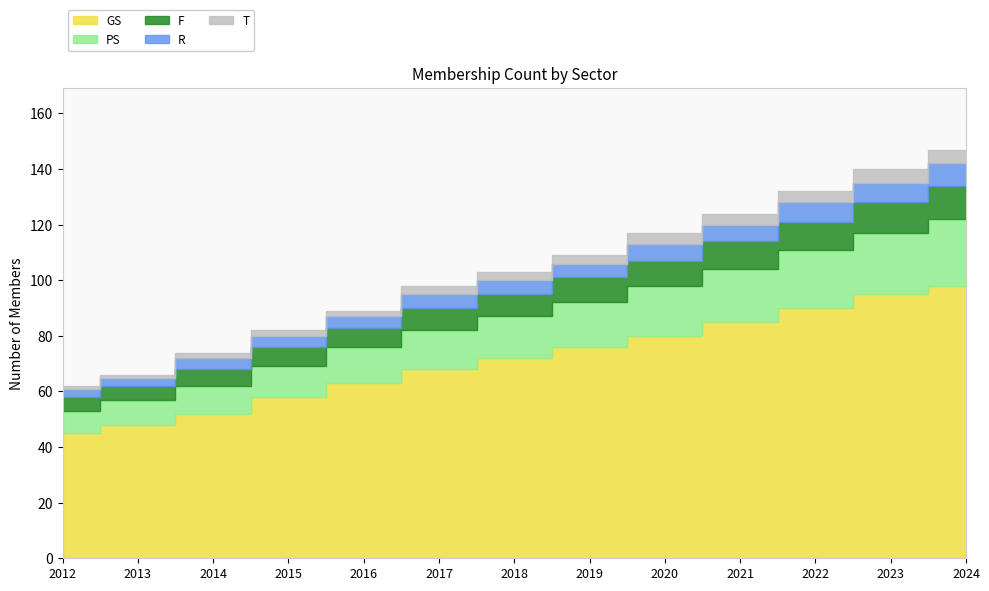

At 2023, list the series in order from largest to smallest.

GS, PS, F, R, T